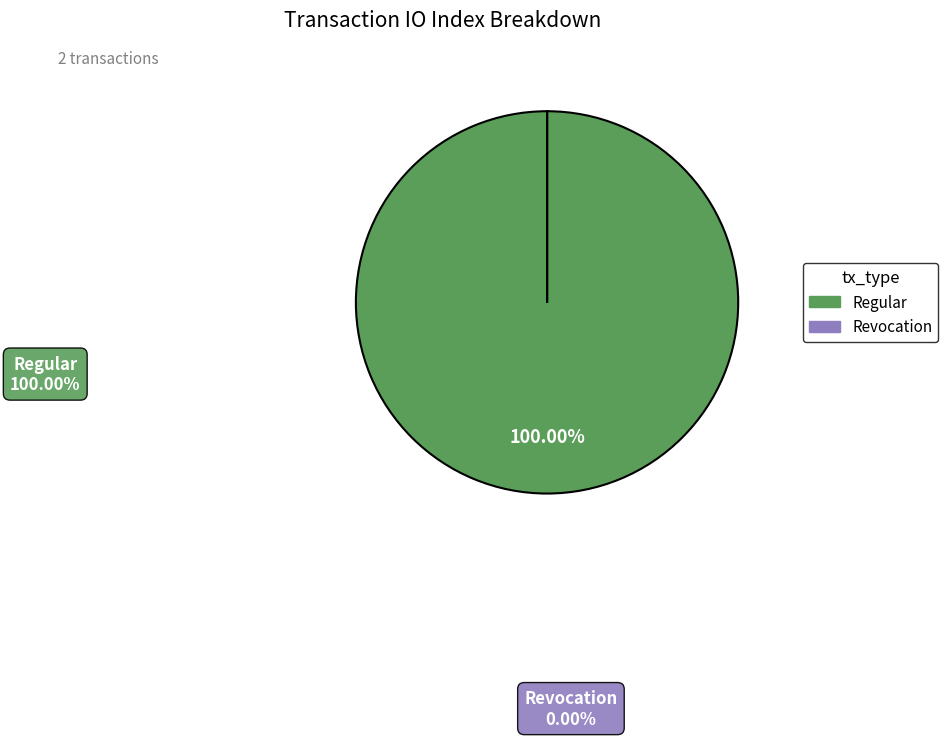

Is there any slice that represents more than half of the pie?

Yes